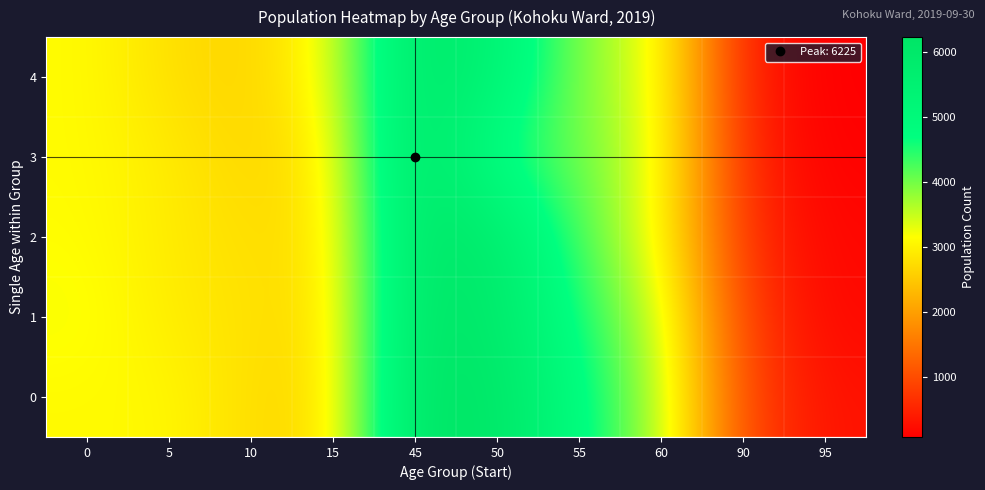

Rank the series at 0 from highest to lowest value.

1, 2, 4, 3, 0